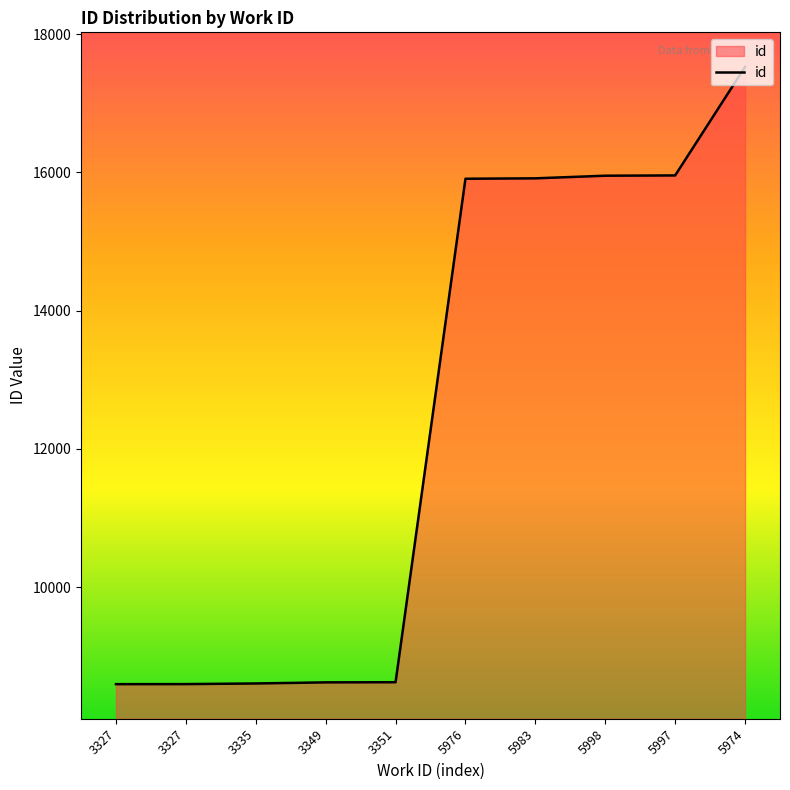

Rank the categories by value from highest to lowest.

5974, 5997, 5998, 5983, 5976, 3351, 3349, 3335, 3327, 3327